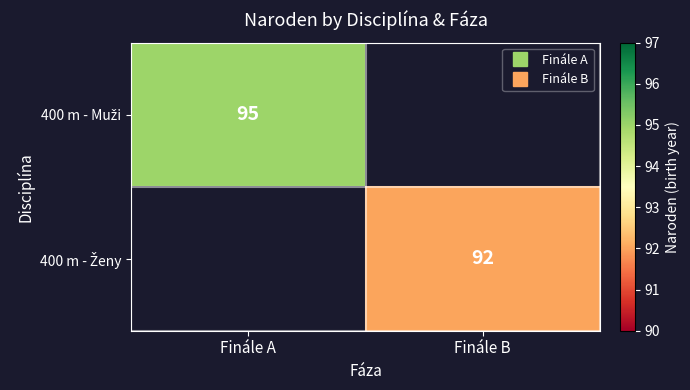

At how many categories does at least one series exceed 94?

1